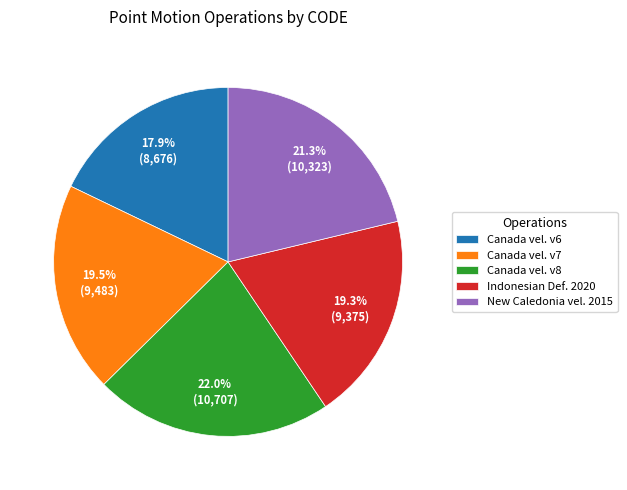

Between Canada vel. v6 and New Caledonia vel. 2015, which is larger?

New Caledonia vel. 2015